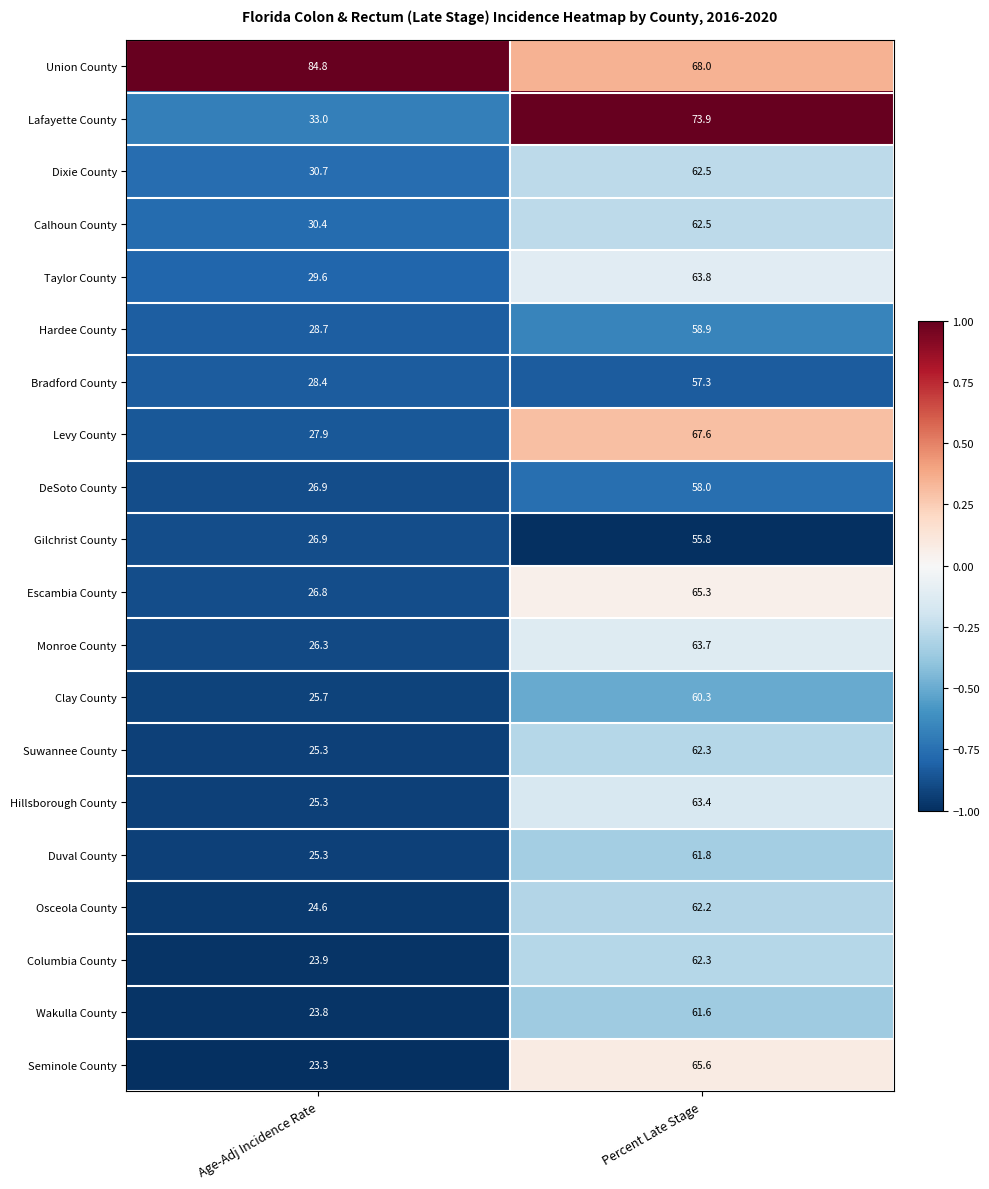

The Hillsborough County series shows 25.3 at Age-Adj Incidence Rate. True or false?

True